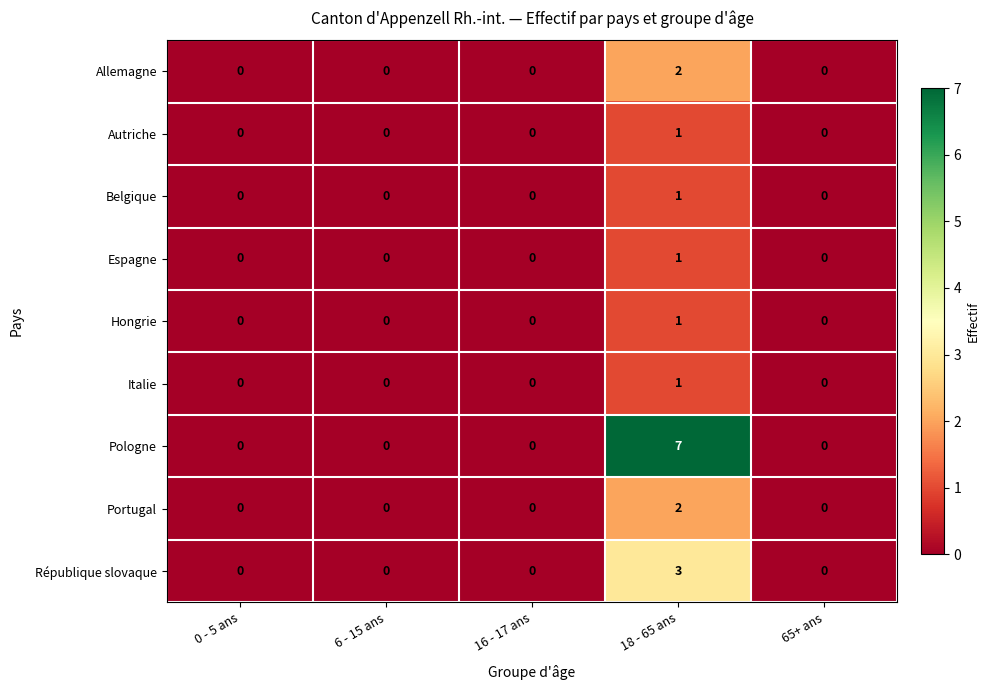

How many Autriche values are between 0 and 1?

5